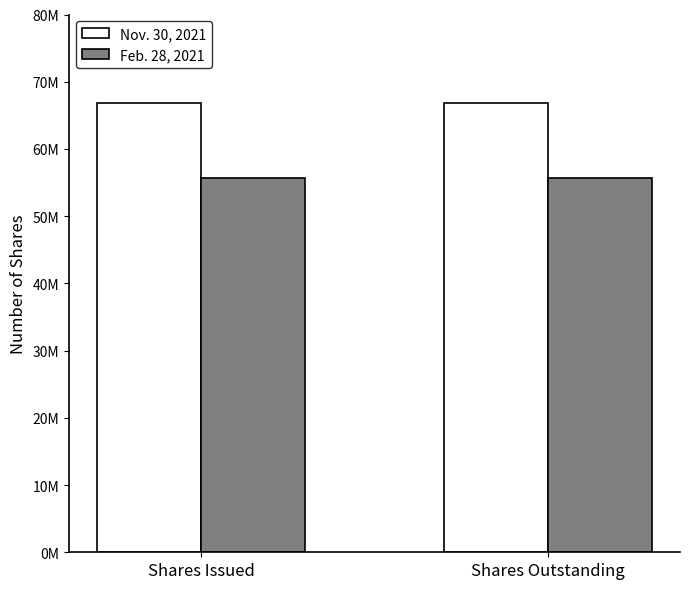

At which category does the chart reach its minimum across all series?

Shares Issued